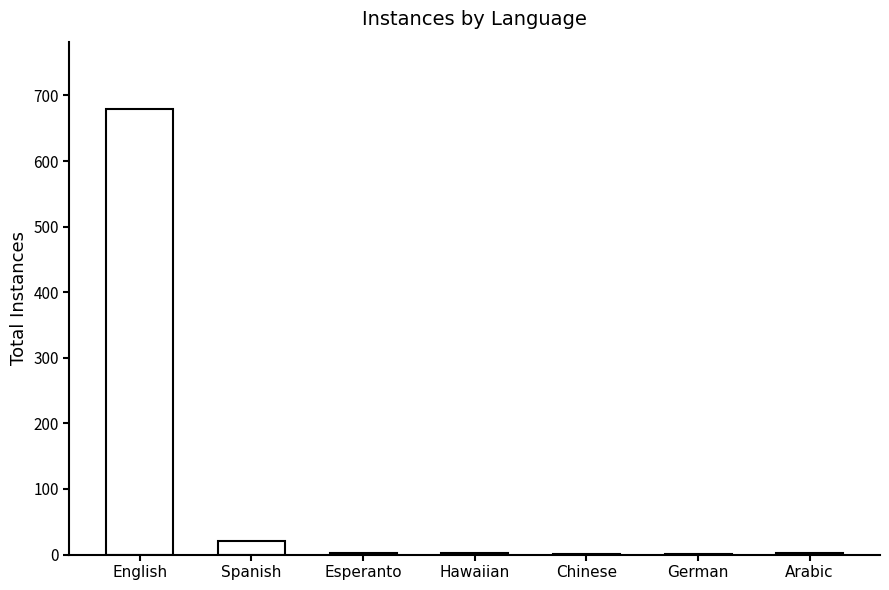

What is the ratio of the value at English to the value at Arabic?

226.7